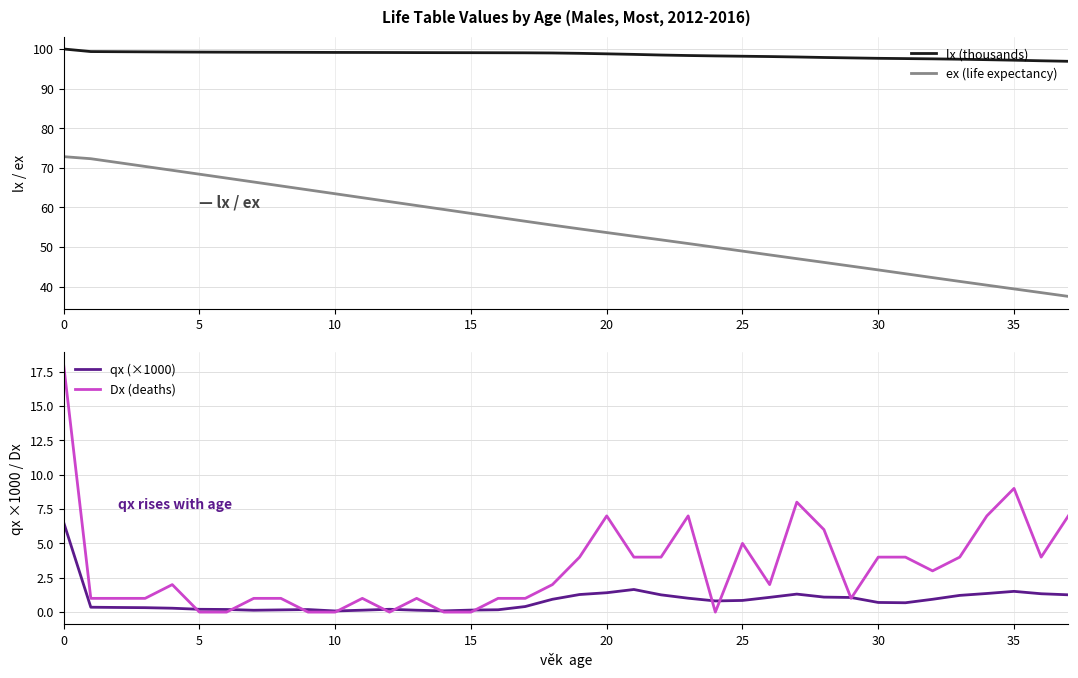

What are all the series names shown in the legend?

lx (thousands), ex (life expectancy), qx (×1000), Dx (deaths)